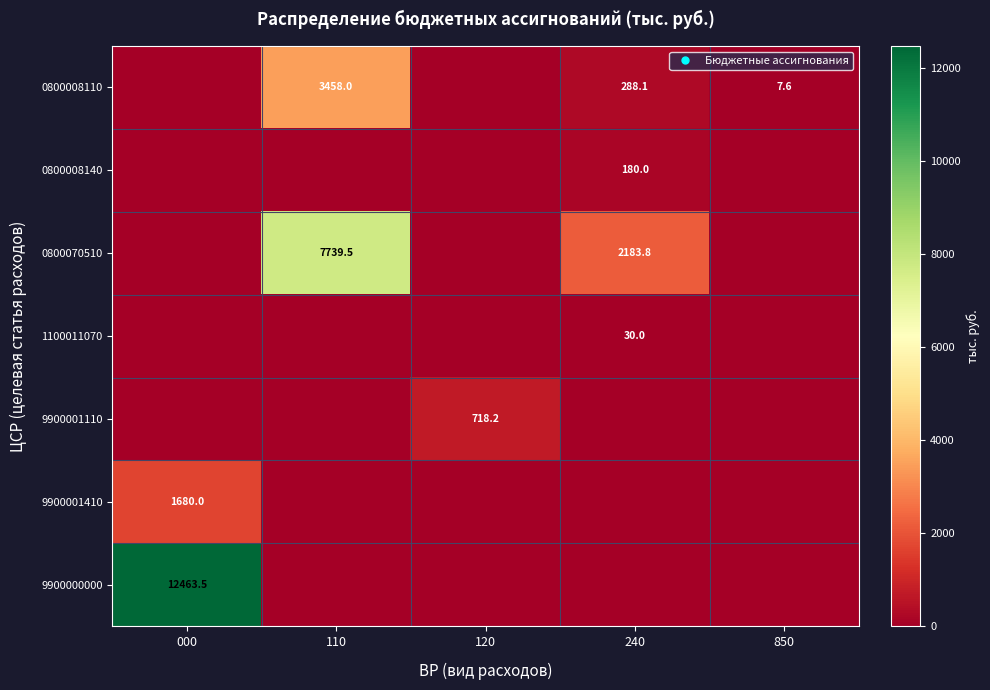

The 0800008110 series shows 0.0 at 120. True or false?

True